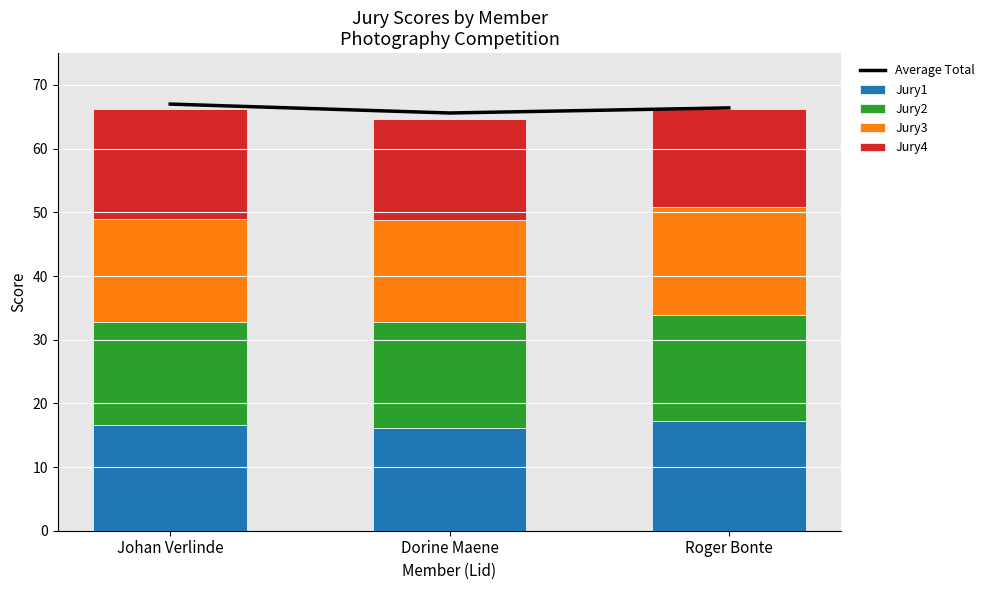

How many series are shown in this chart?

5